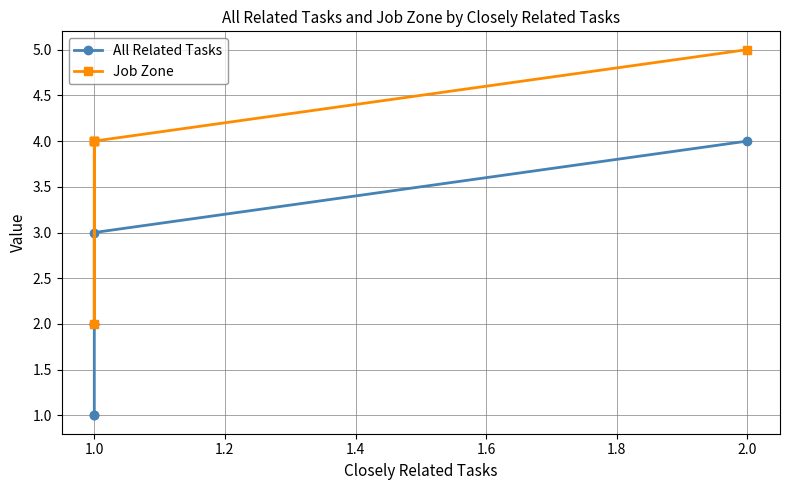

Is the value of All Related Tasks at 2.0 greater than the value of Job Zone at 1.0?

No